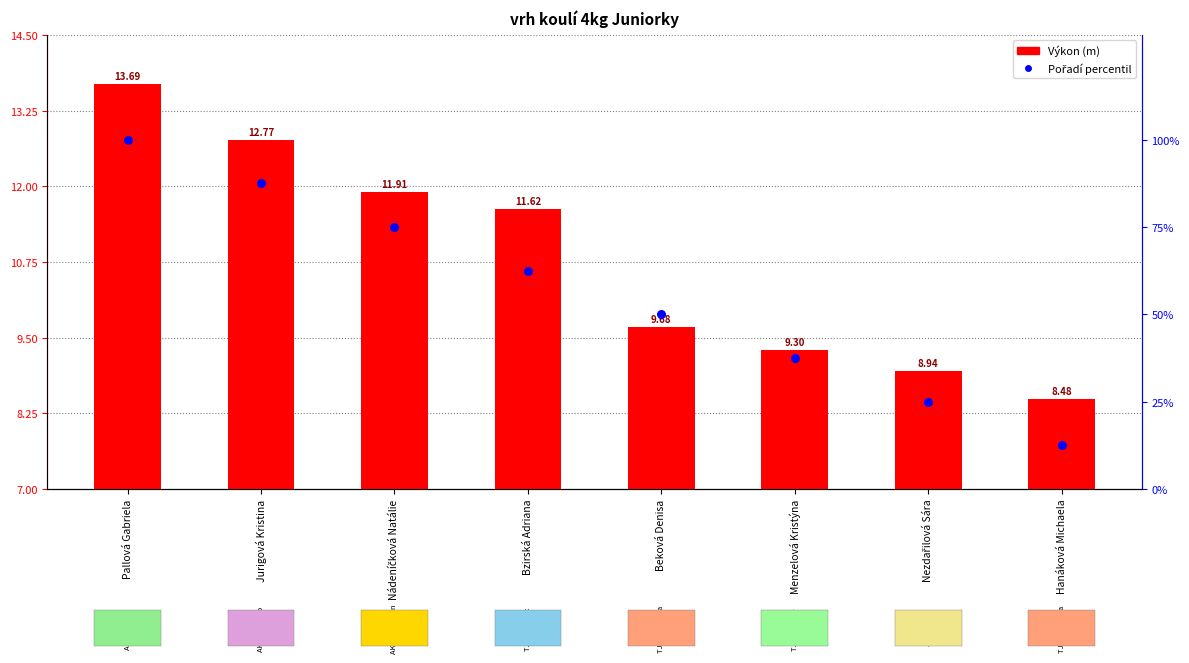

Which series contains the highest Y value?

Pořadí percentil